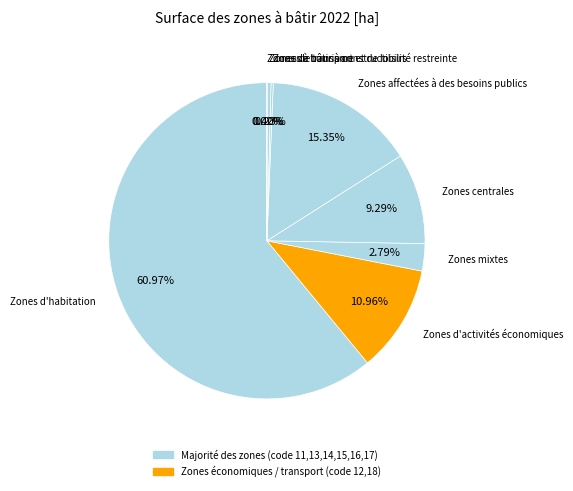

How many slices are in this pie chart?

8